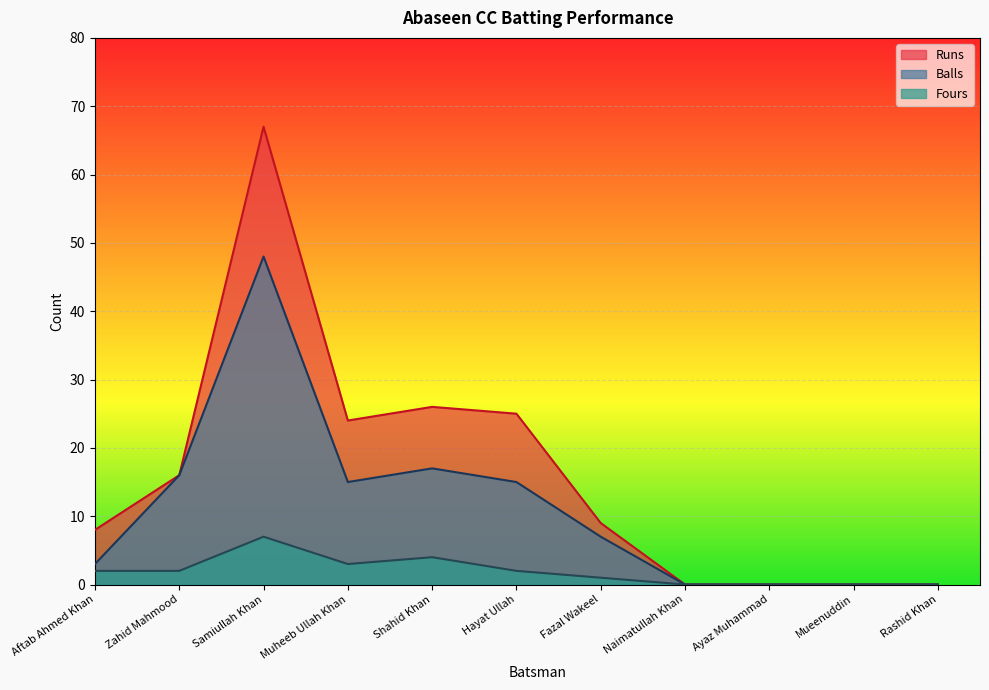

Is the value of Balls at Samiullah Khan greater than the value of Runs at Naimatullah Khan?

Yes